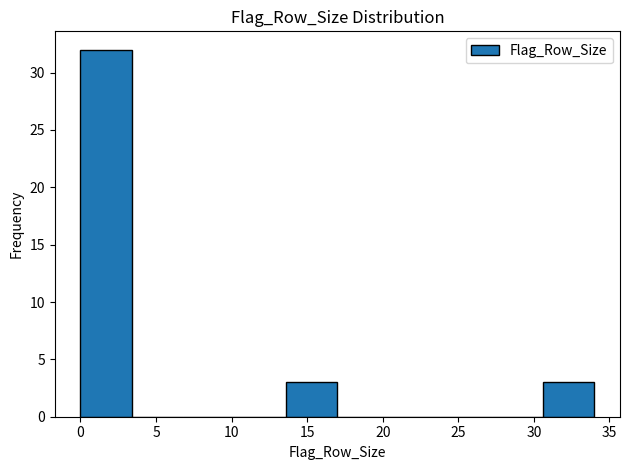

Reading left to right, list every bar in this chart as the range it spans on the x-axis followed by its height. Neither the bar edges nor the heights are printed on the chart, so give them approximately, as read against the axes.

0.0 to 3.4: 32
3.4 to 6.8: 0
6.8 to 10.2: 0
10.2 to 13.6: 0
13.6 to 17.0: 3
17.0 to 20.4: 0
20.4 to 23.8: 0
23.8 to 27.2: 0
27.2 to 30.6: 0
30.6 to 34.0: 3